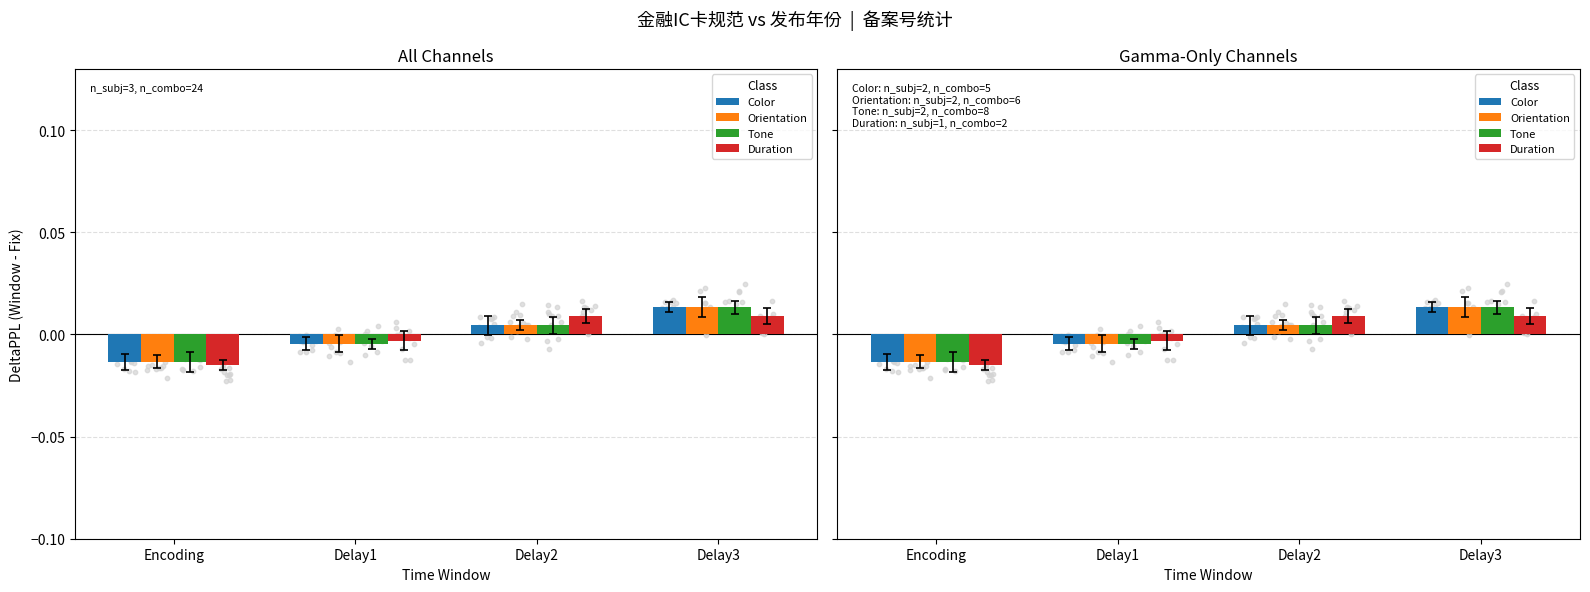

Which series has the largest total across all categories?

Duration